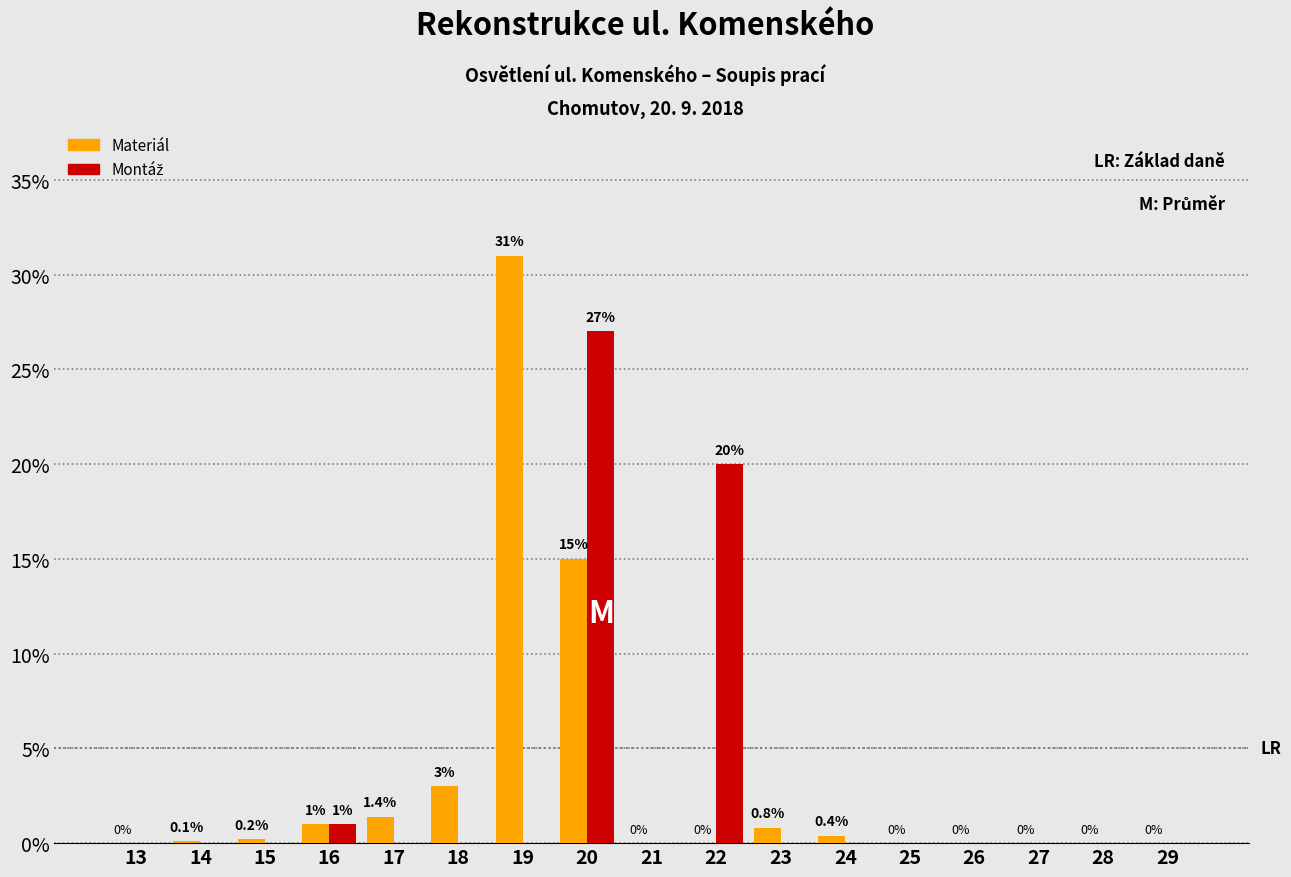

Between 17 and 24, which series saw the biggest shift?

Materiál